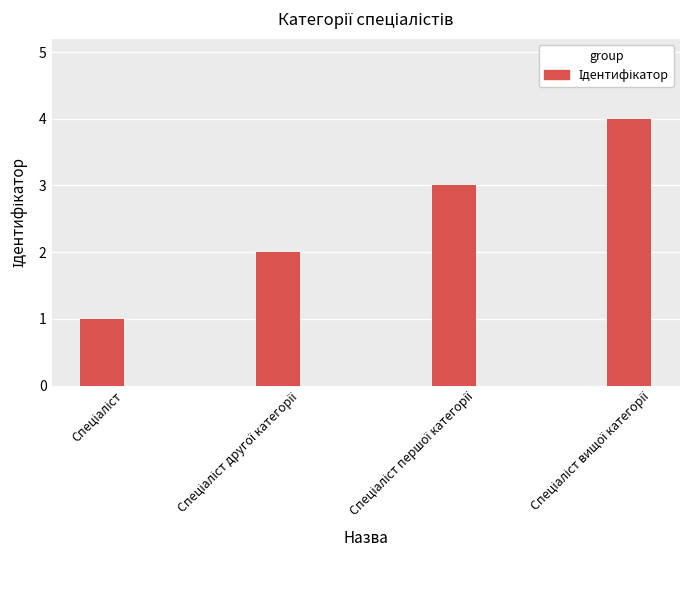

What is the maximum value shown in the chart?

4